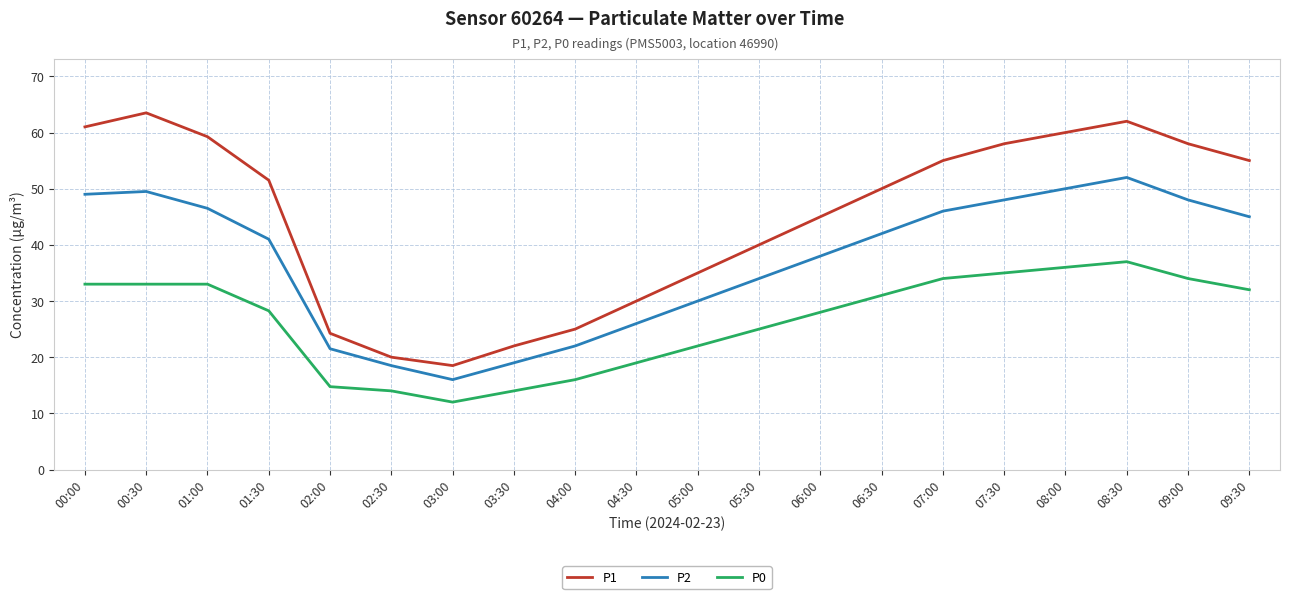

What is the lowest value of the P0 series?

12.0